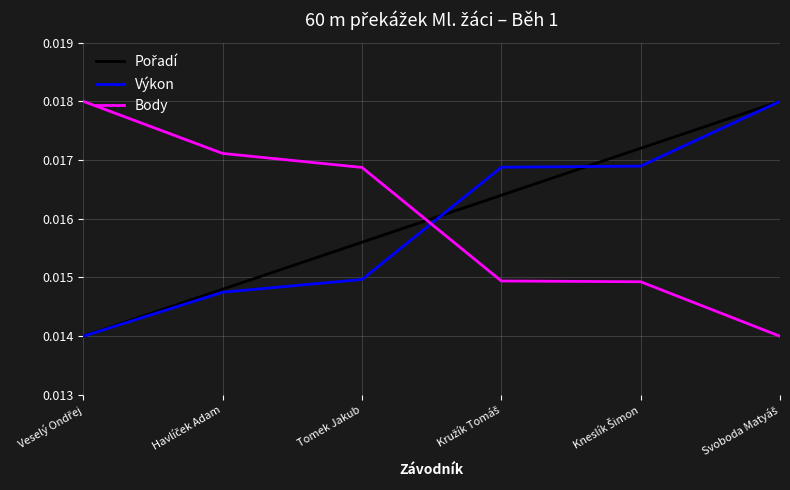

After their last crossing, which series has the higher values: Body or Výkon?

Výkon